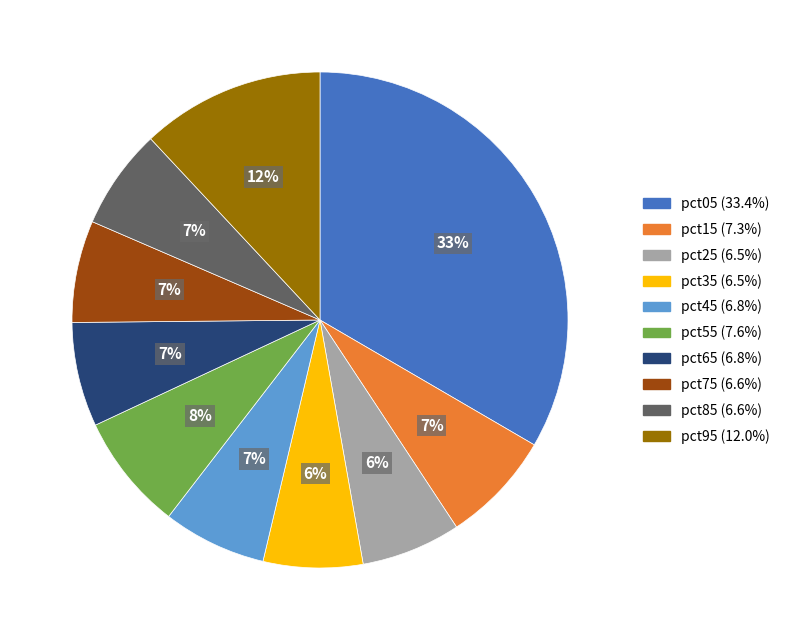

Between pct95 and pct85, which is larger?

pct95